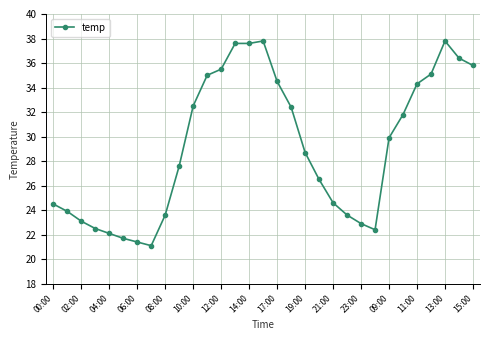

True or false: there are more than 1 points higher than both neighbors.

True